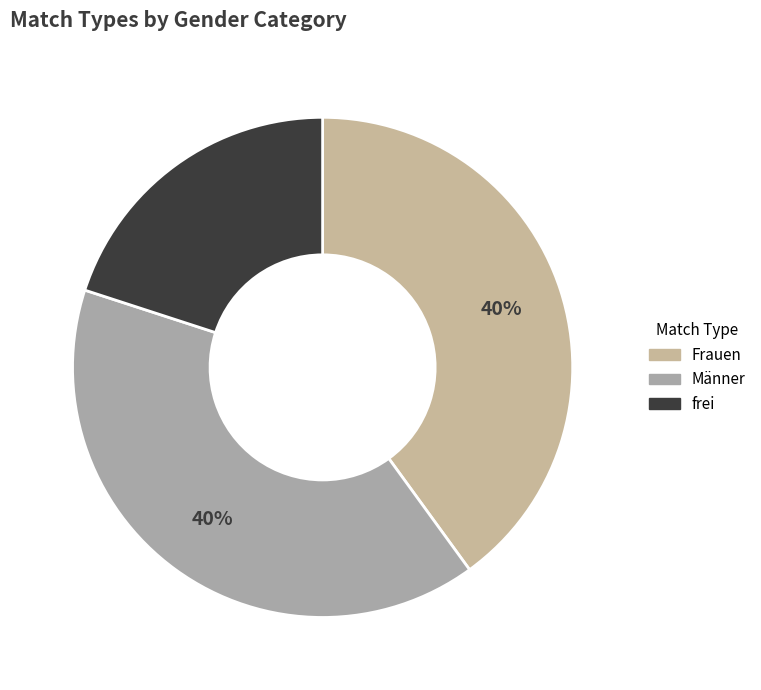

True or false: Männer accounts for 40% of the total.

True